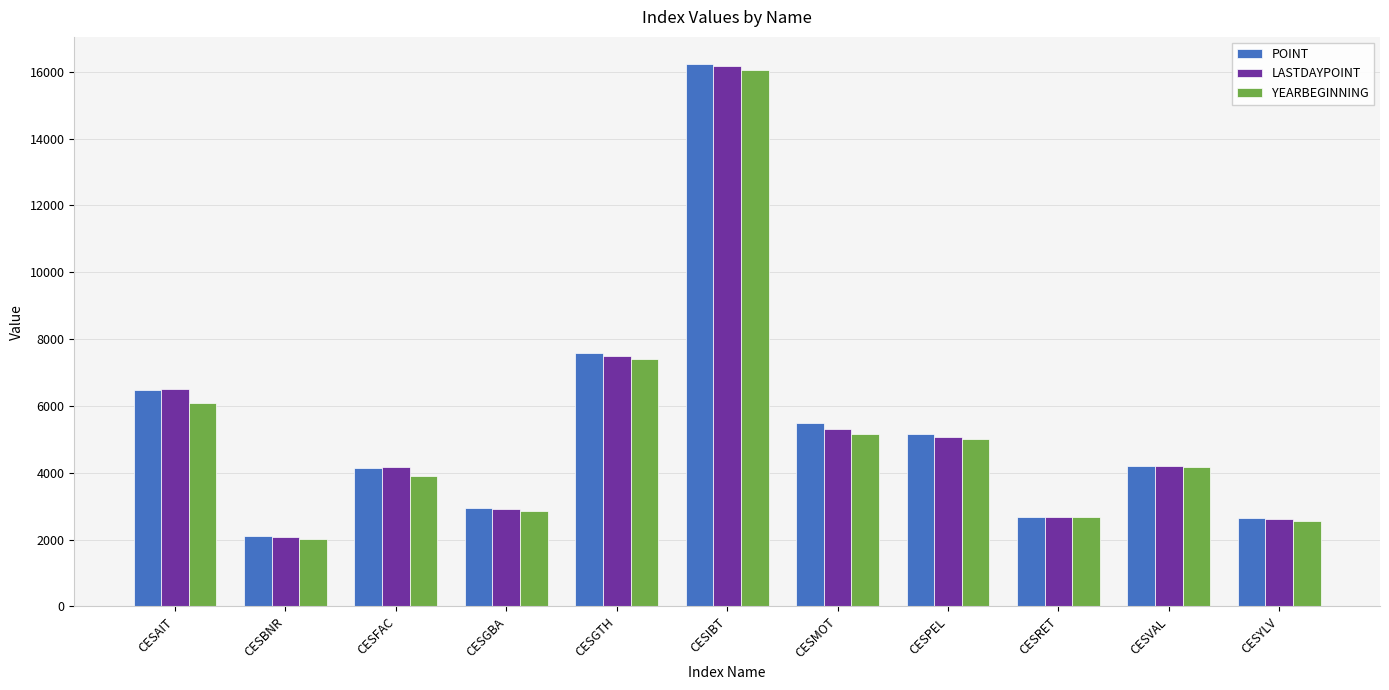

Which series has the largest range (max minus min)?

POINT